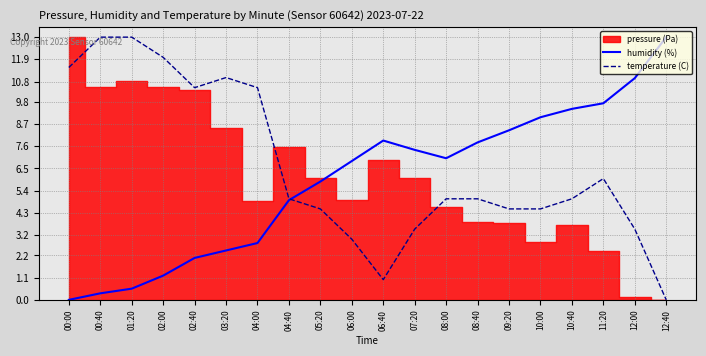

What is the maximum value for humidity (%)?

13.0